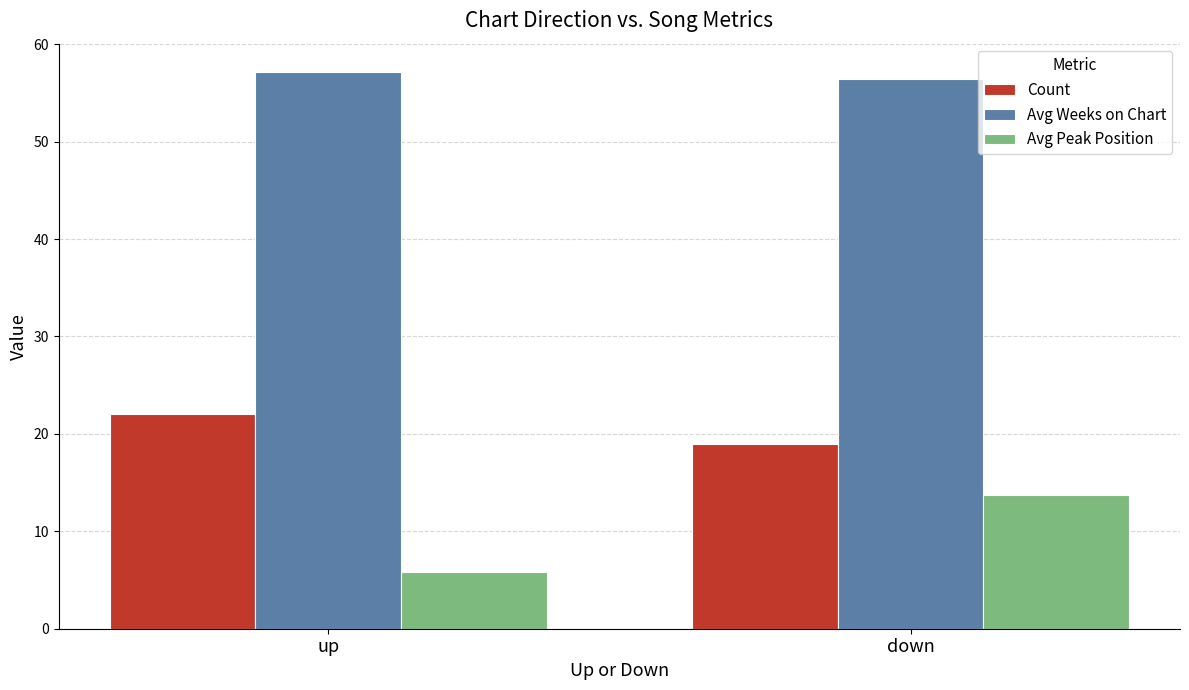

At which label does Avg Peak Position first exceed 13?

down